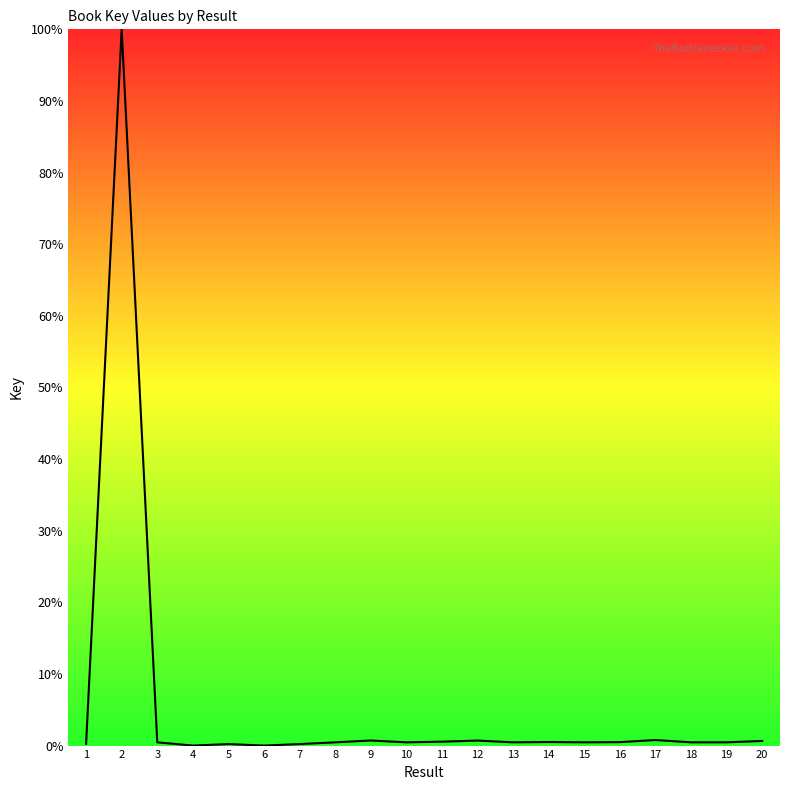

What is the difference between the maximum and minimum values?

100.0